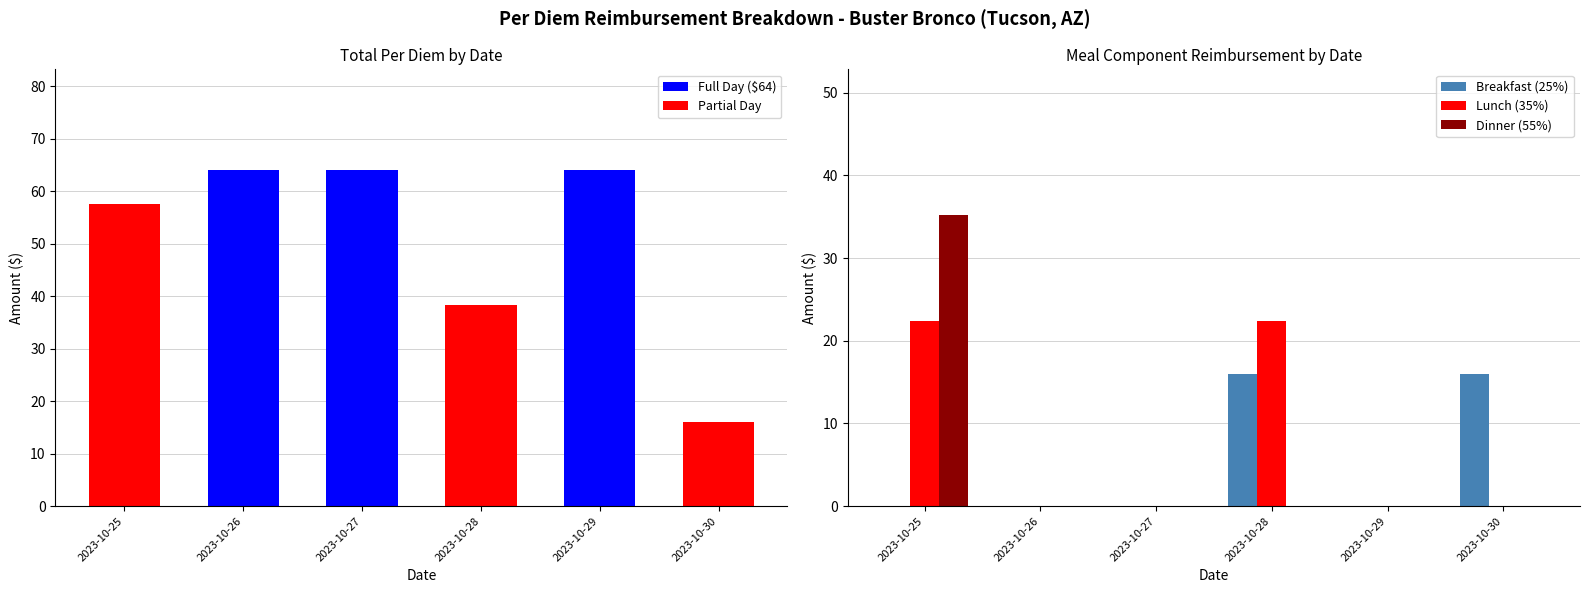

Which category has the lowest value in the Dinner (55%) series?

2023-10-26